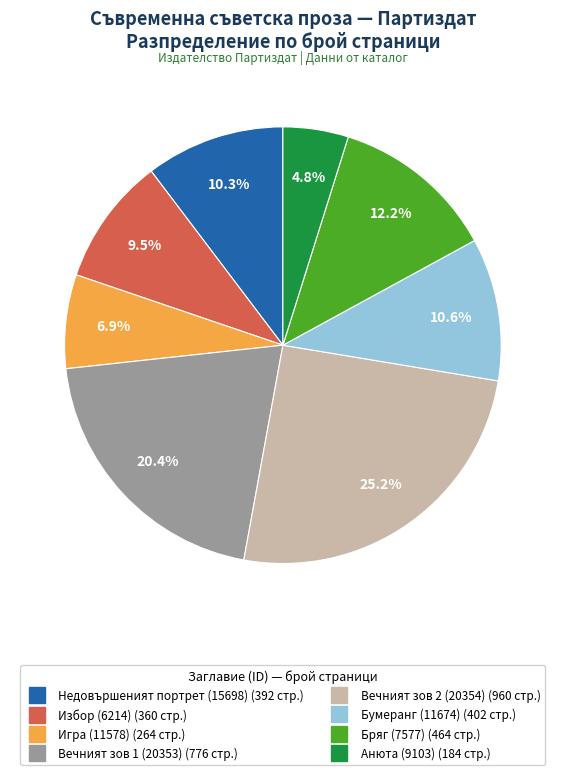

Count the number of slices in the pie.

8